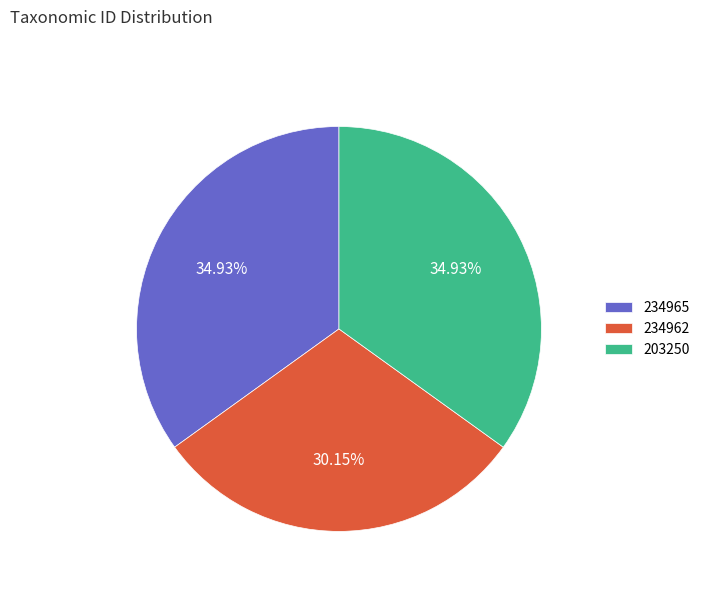

How many segments does this pie chart have?

3